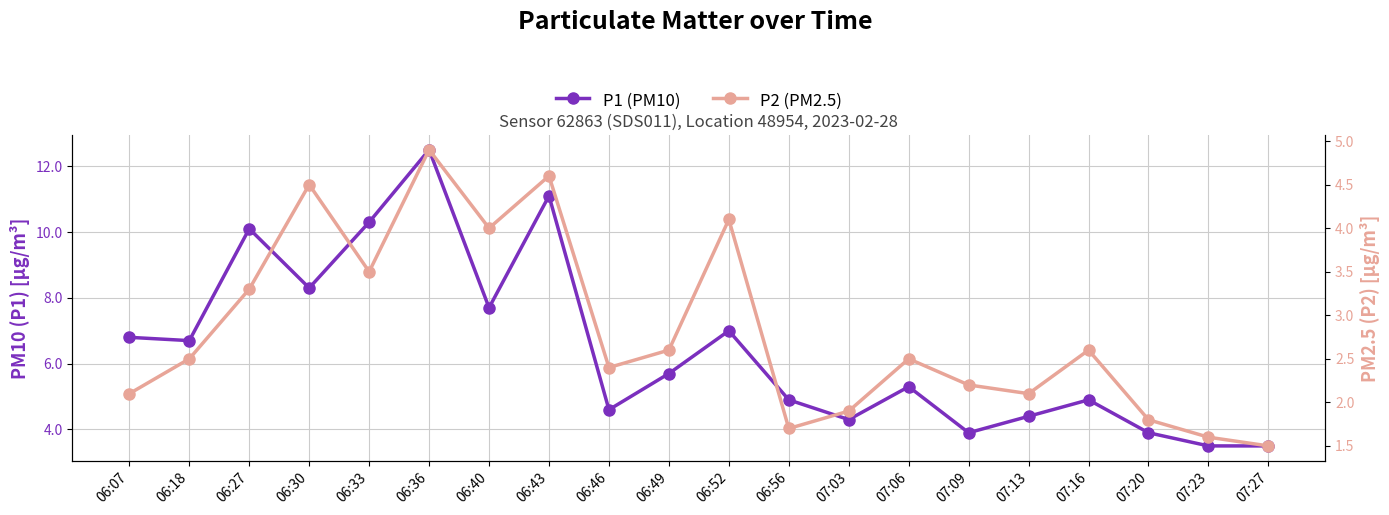

In P2 (PM2.5), how many points are higher than both neighbors (excluding endpoints)?

6